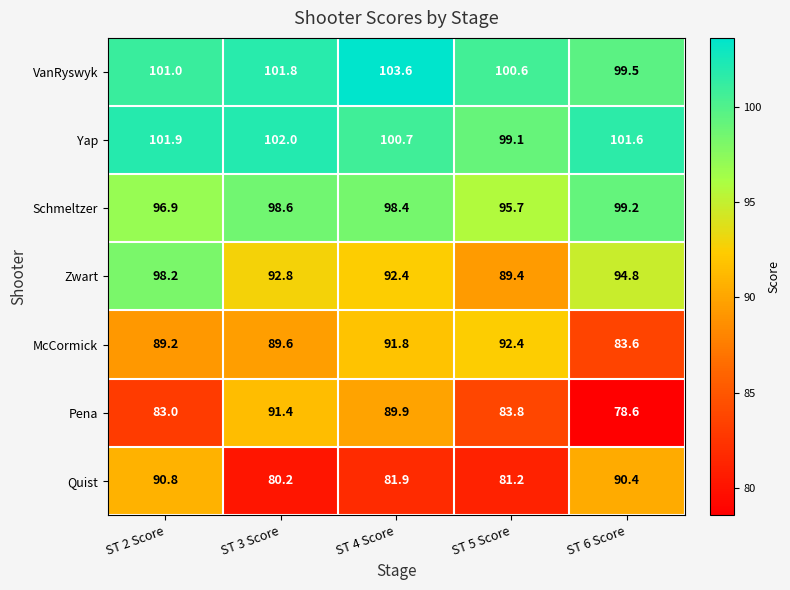

What is the difference between the maximum and minimum values in the VanRyswyk series?

4.1